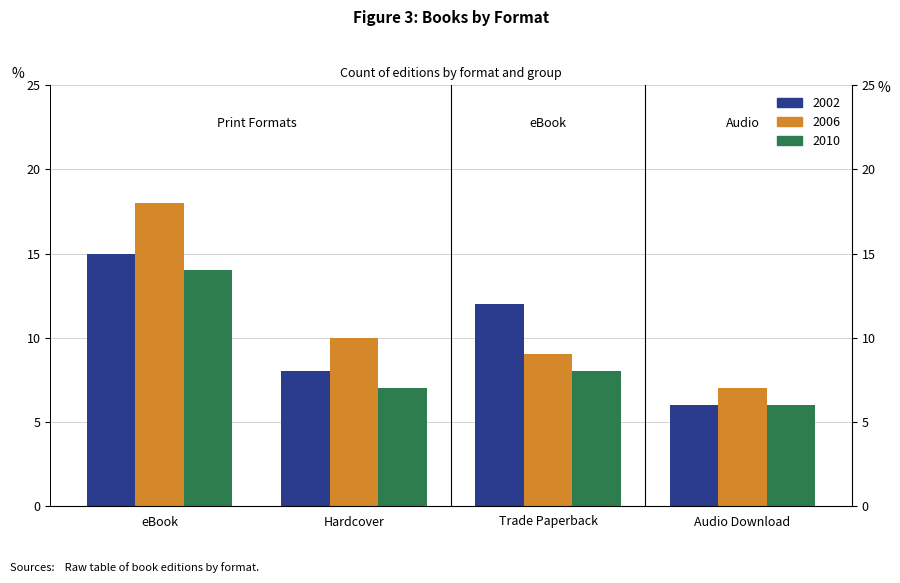

Reading right to left, what are all the values shown in this chart?

2002: 6	12	8	15
2006: 7	9	10	18
2010: 6	8	7	14